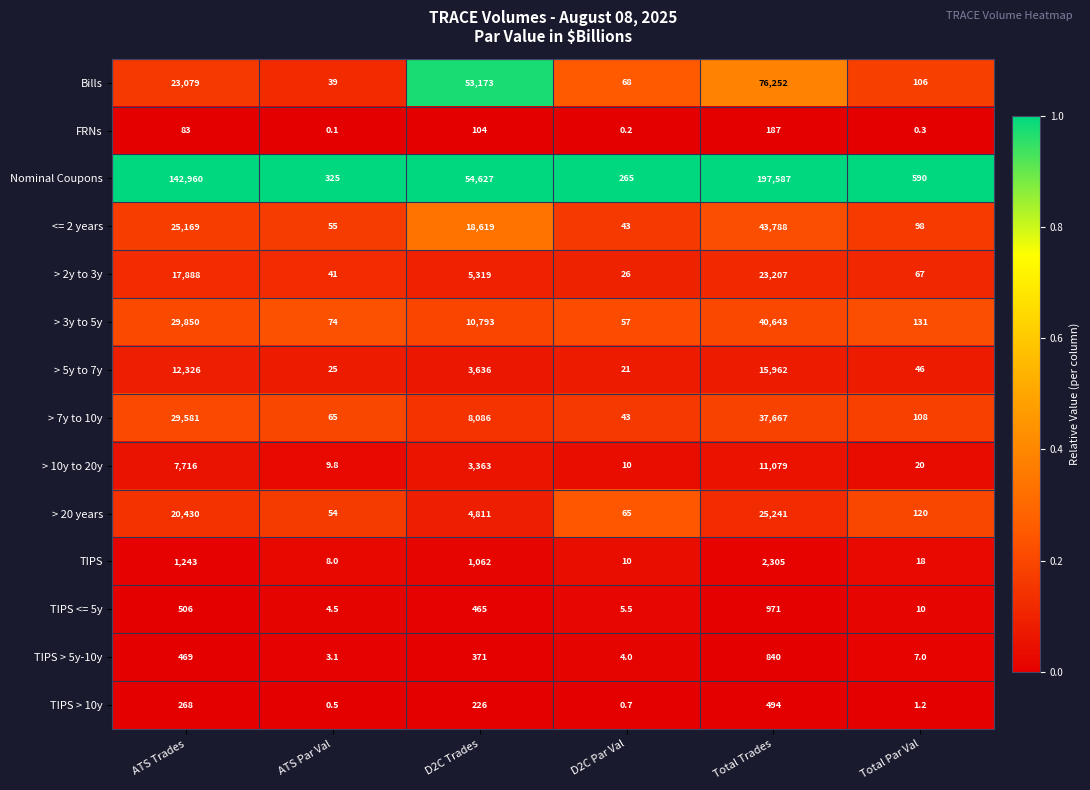

What is the total value across all series at Total Par Val?

1322.5